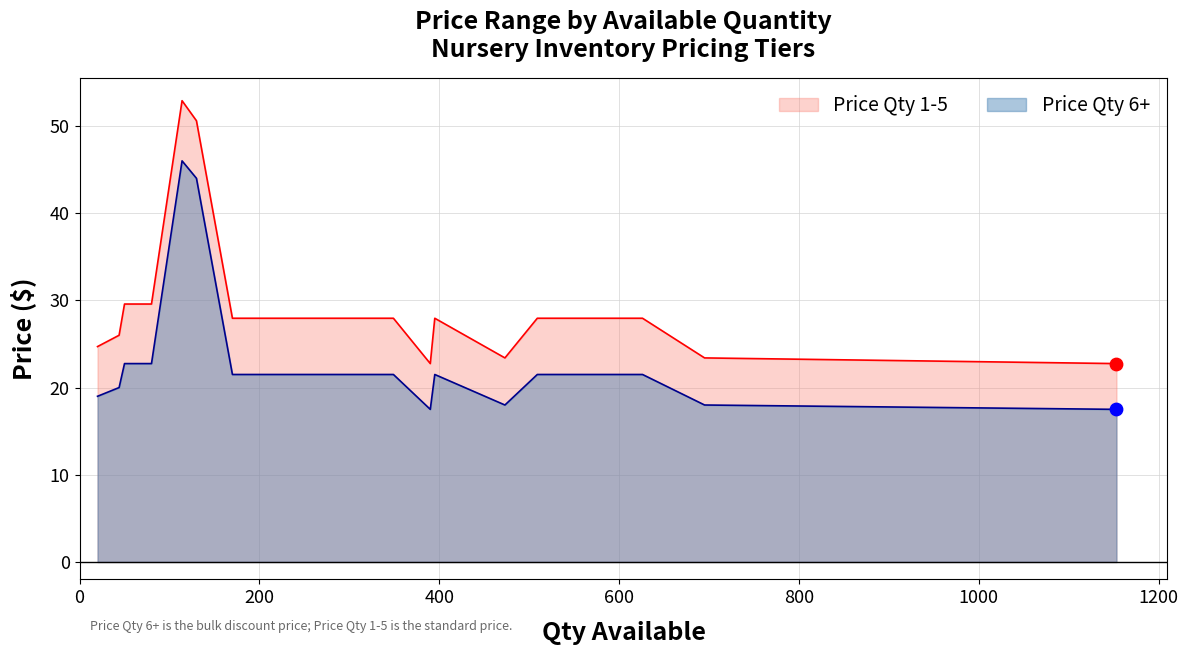

Which series has the largest total across all categories?

Price Qty 1-5